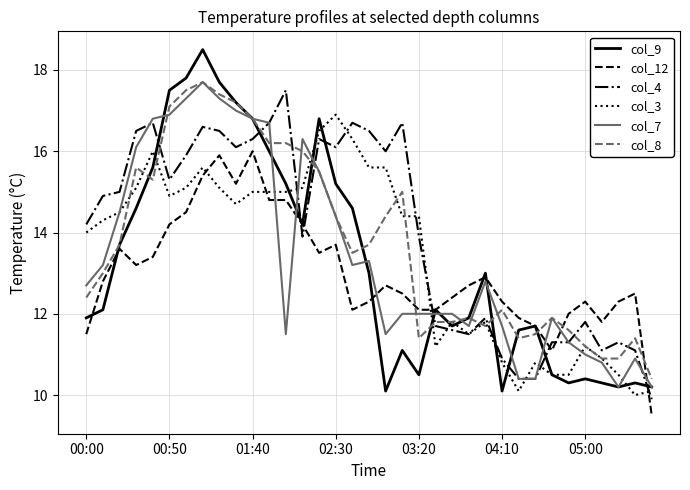

What is the maximum value shown in the chart?

18.5